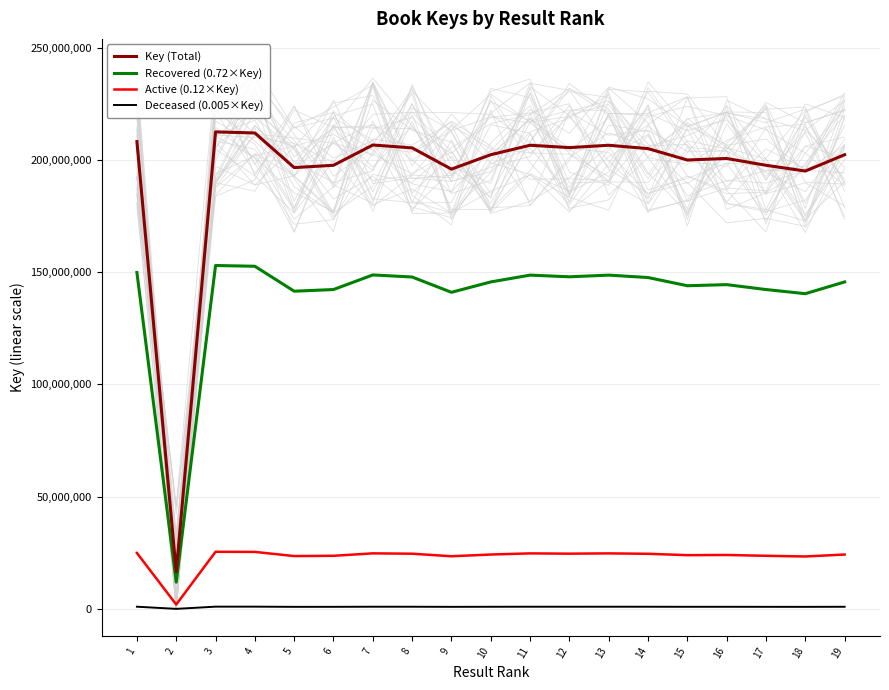

How many distinct data groups are displayed?

4